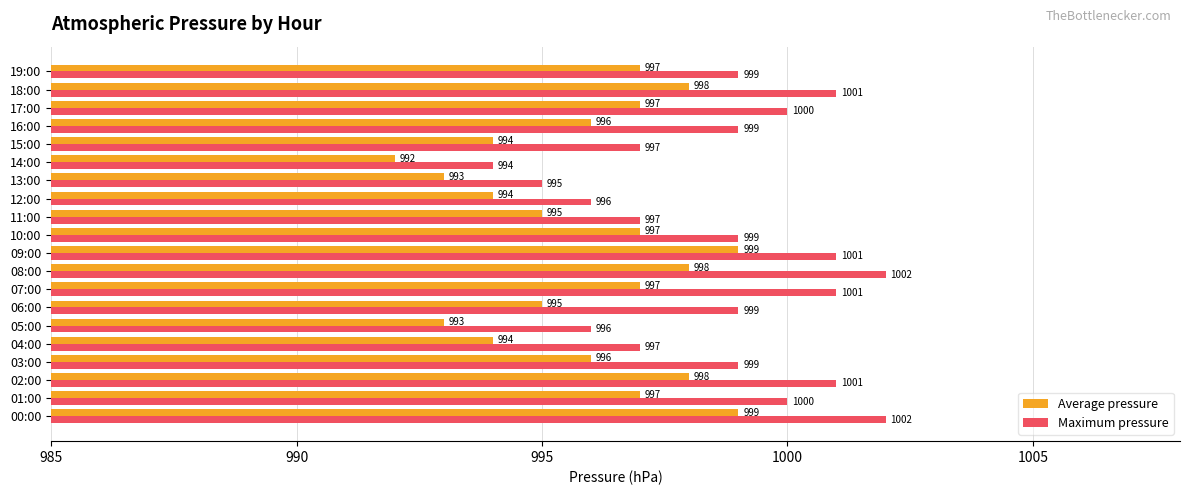

How many groups of bars are there?

20